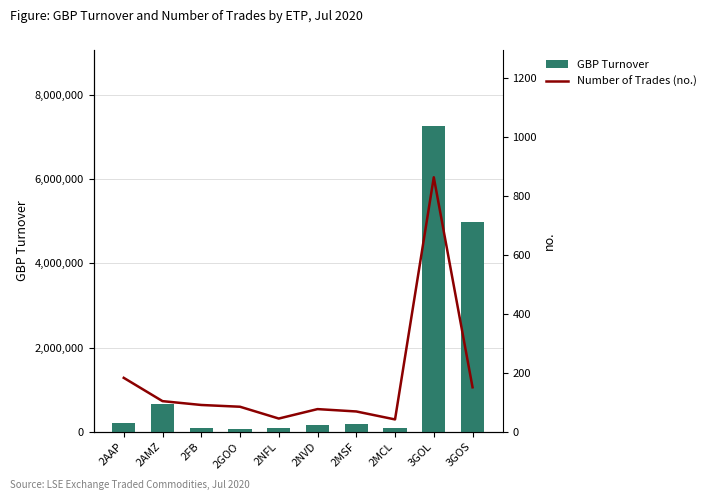

What is the total value across all series at 2FB?

94003.5